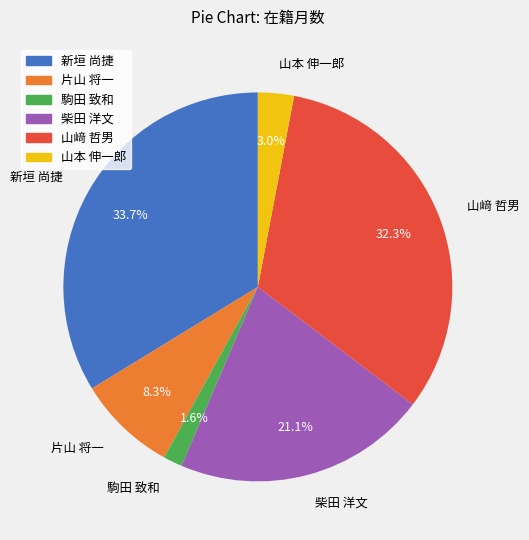

To the nearest percent, what is the combined percentage of 新垣 尚捷 and 片山 将一?

42%